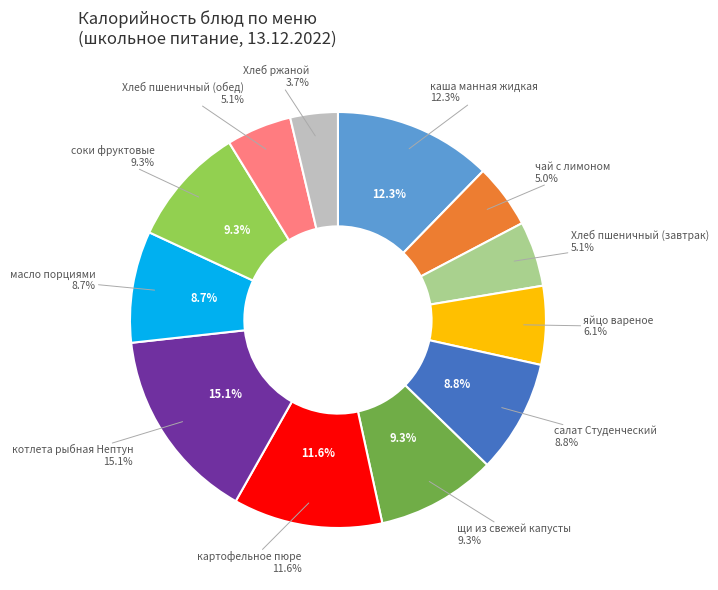

Does щи из свежей капусты represent more than half of the total?

No